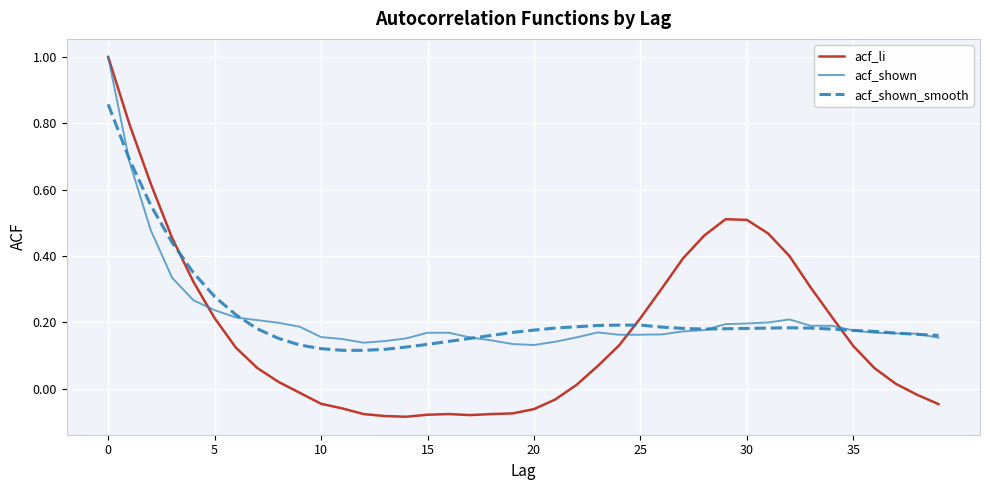

What is the sum of all acf_shown_smooth values?

8.8